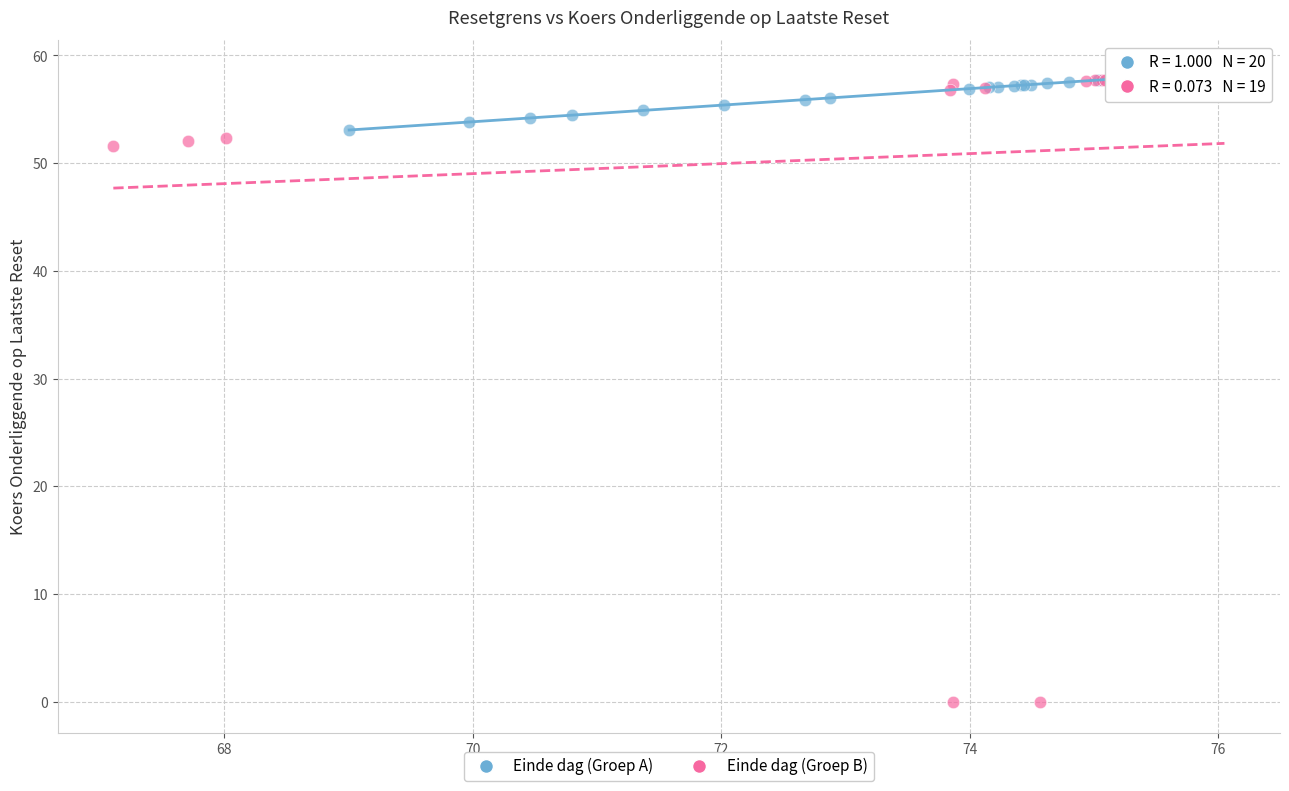

Which series contains the lowest Y value?

Einde dag (Groep B)